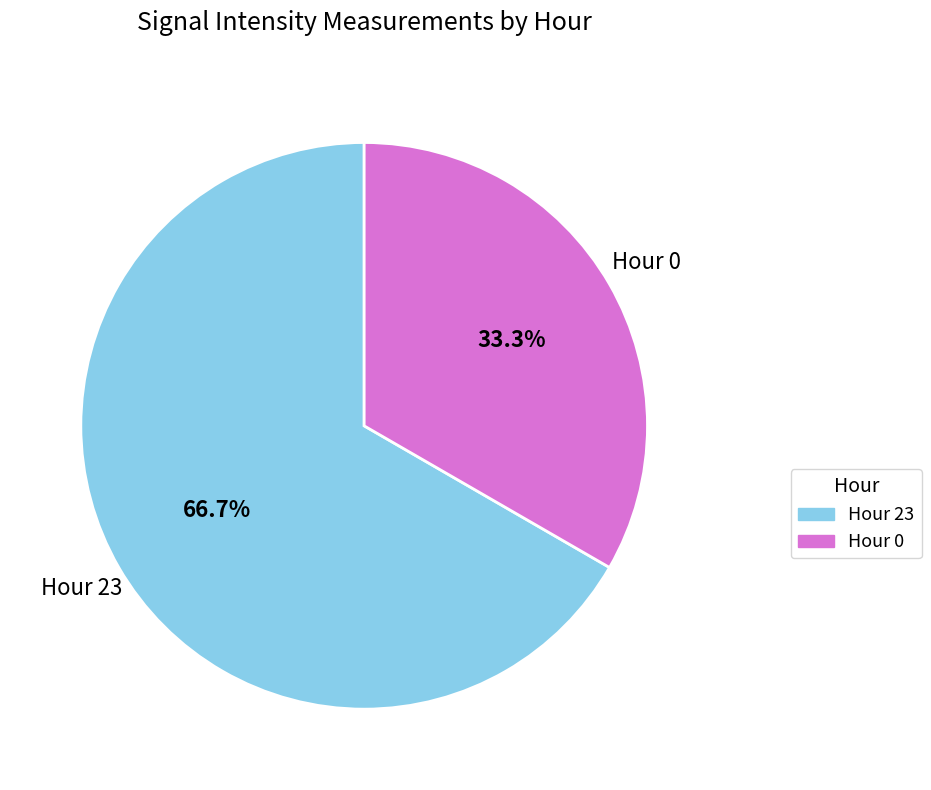

Which slice is the largest?

Hour 23